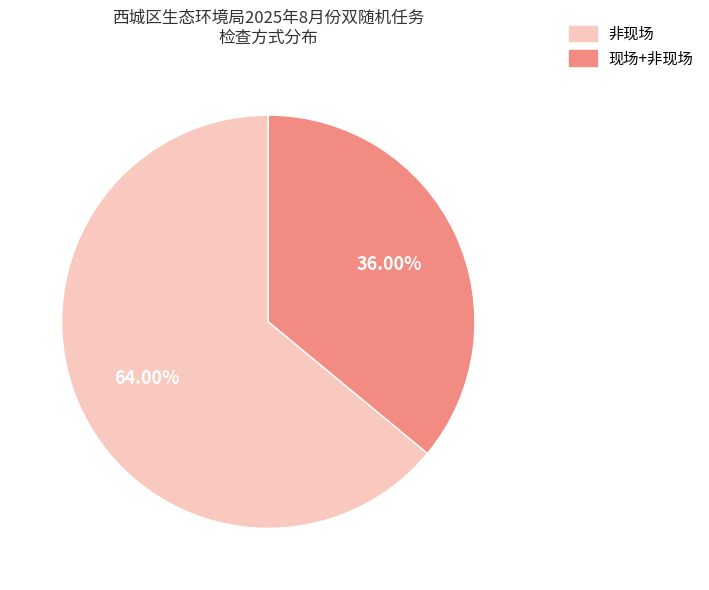

Which category has the smallest portion of the pie?

现场+非现场